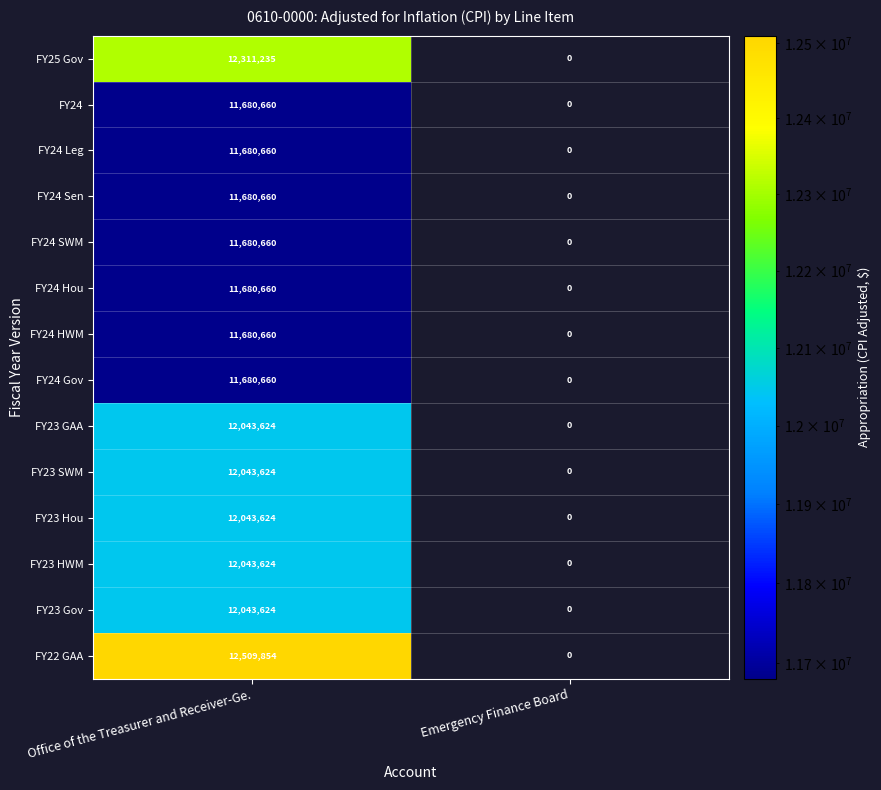

What is the difference between the highest and lowest values at Office of the Treasurer and Receiver-Ge.?

829194